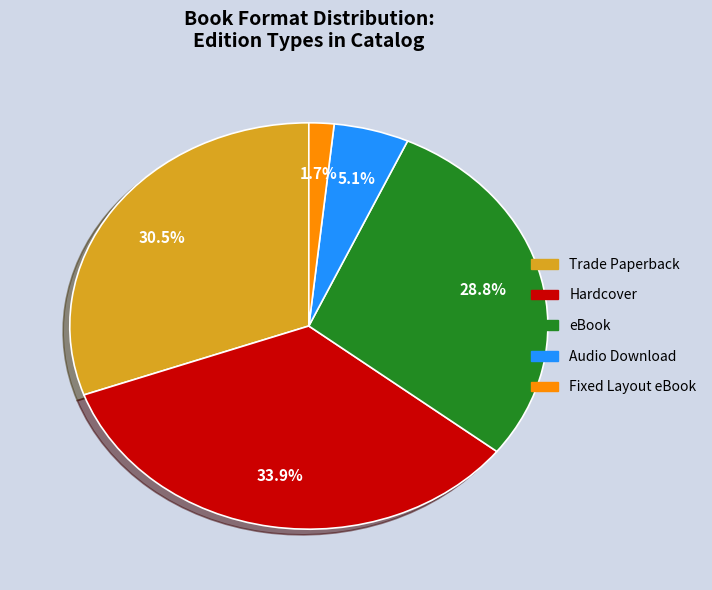

To the nearest percent, what percentage of the pie is Audio Download?

5%